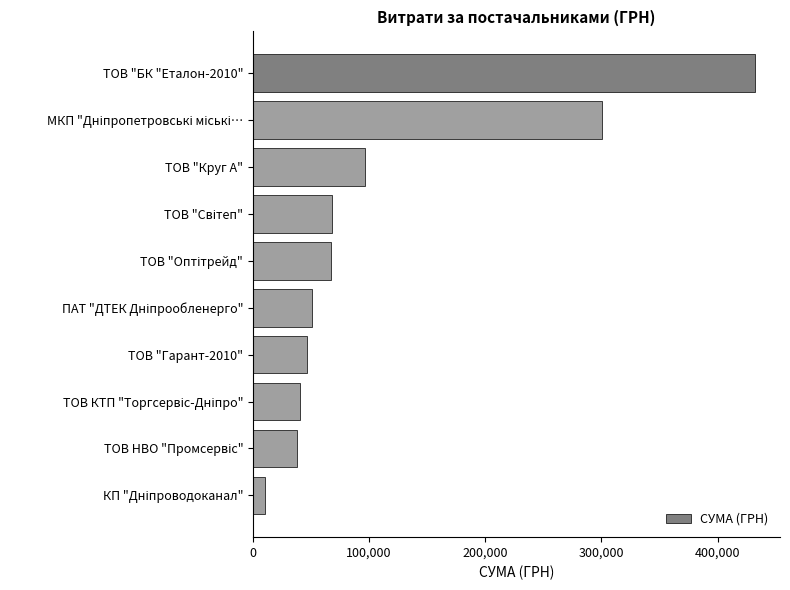

What is the value of the 6th bar from the top?

50458.3